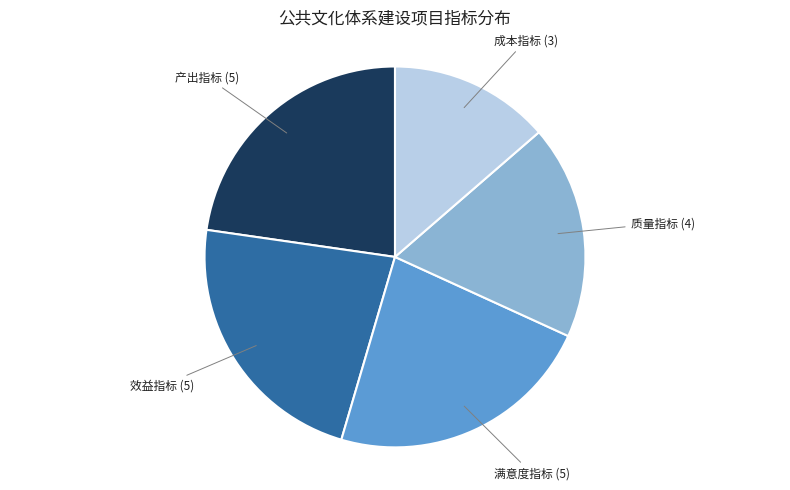

The 满意度指标 slice represents 29% of the pie. True or false?

False